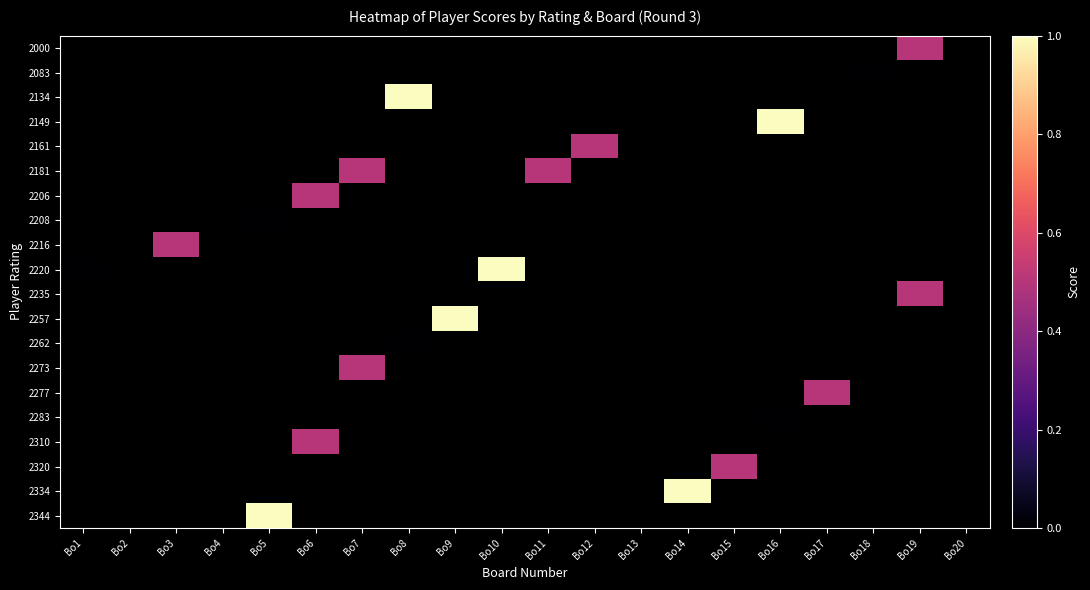

Which series changed the most between Bo9 and Bo13?

2257